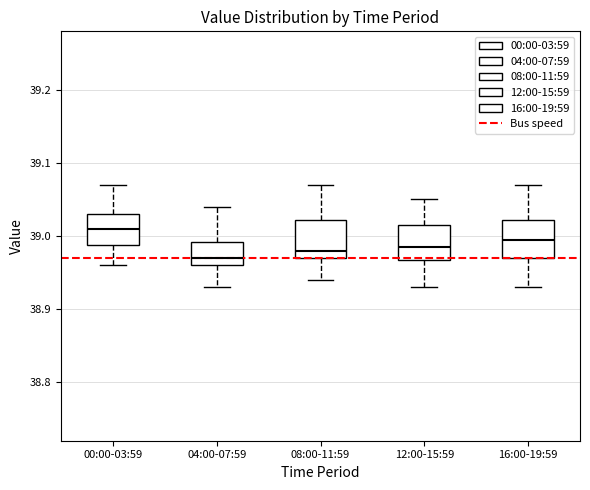

Where is the lower edge of the box for 12:00-15:59 on the y-axis? The values are not printed on the chart, so give them approximately, as read against the axis.

38.97